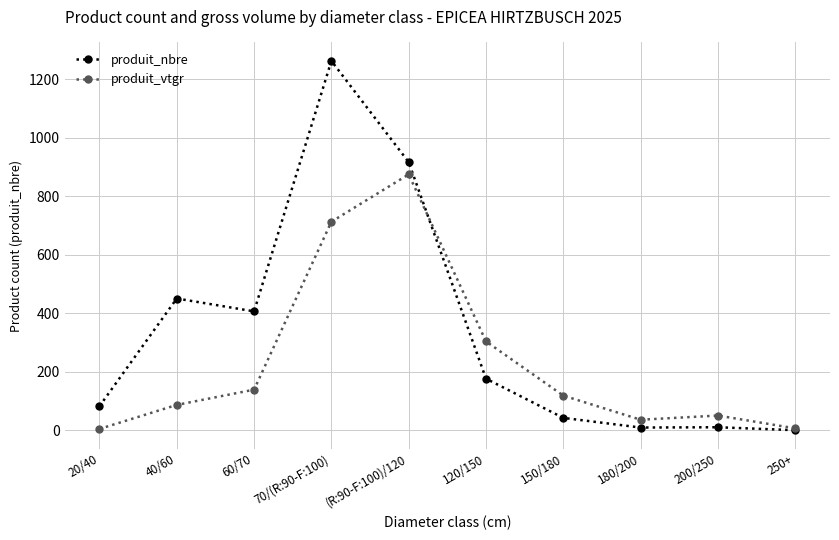

Count the number of categories in the chart.

10